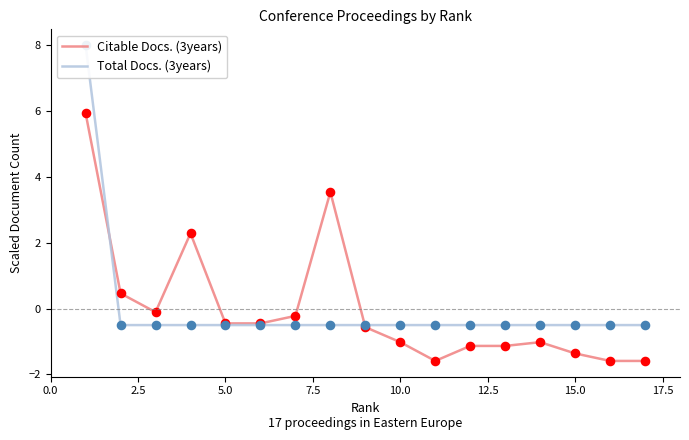

At how many categories does at least one series exceed 4?

1